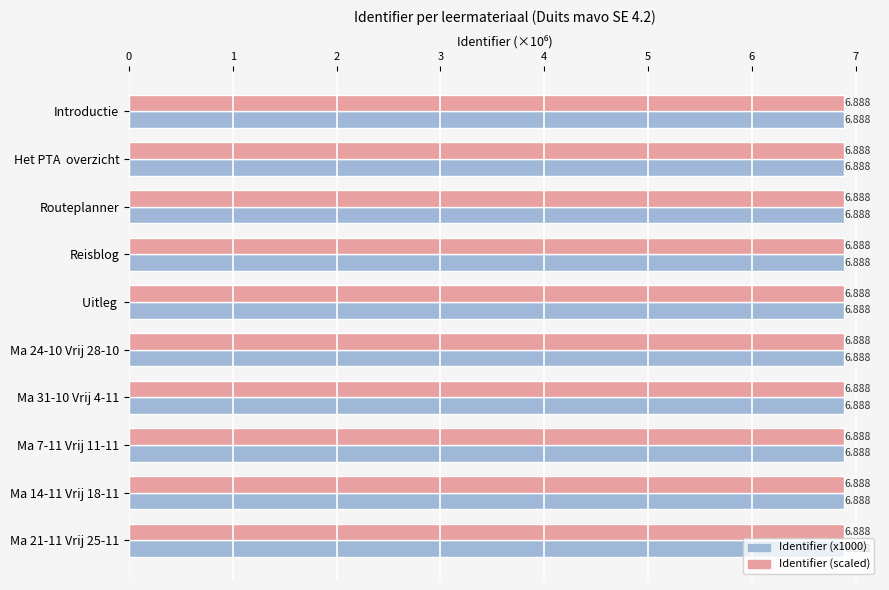

Rank the categories by Identifier (x1000) value from highest to lowest.

Ma 21-11 Vrij 25-11, Ma 14-11 Vrij 18-11, Ma 7-11 Vrij 11-11, Ma 31-10 Vrij 4-11, Ma 24-10 Vrij 28-10, Uitleg, Reisblog, Routeplanner, Het PTA overzicht, Introductie